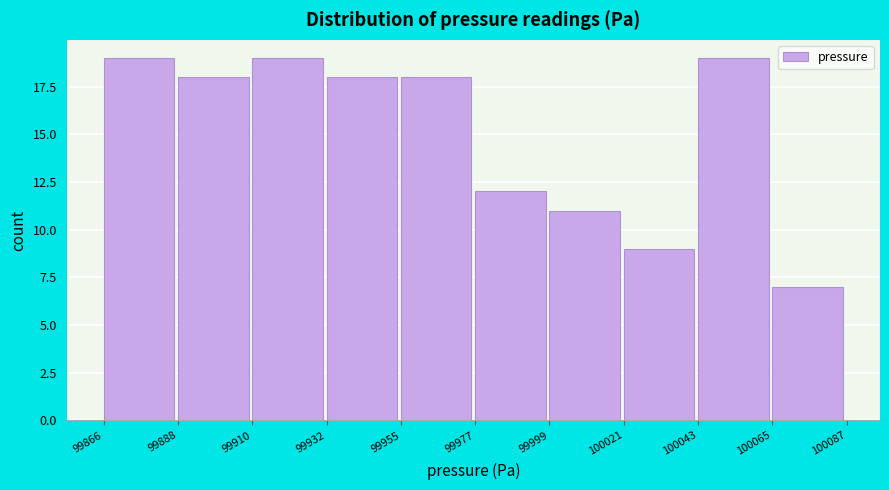

Reading left to right, transcribe this chart: for each bar, give the range it covers on the x-axis and its height. The values are not printed on the chart, so give them approximately, as read against the axis.

99866 to 99888: 19
99888 to 99910: 18
99910 to 99932: 19
99932 to 99955: 18
99955 to 99977: 18
99977 to 99999: 12
99999 to 100021: 11
100021 to 100043: 9
100043 to 100065: 19
100065 to 100087: 7